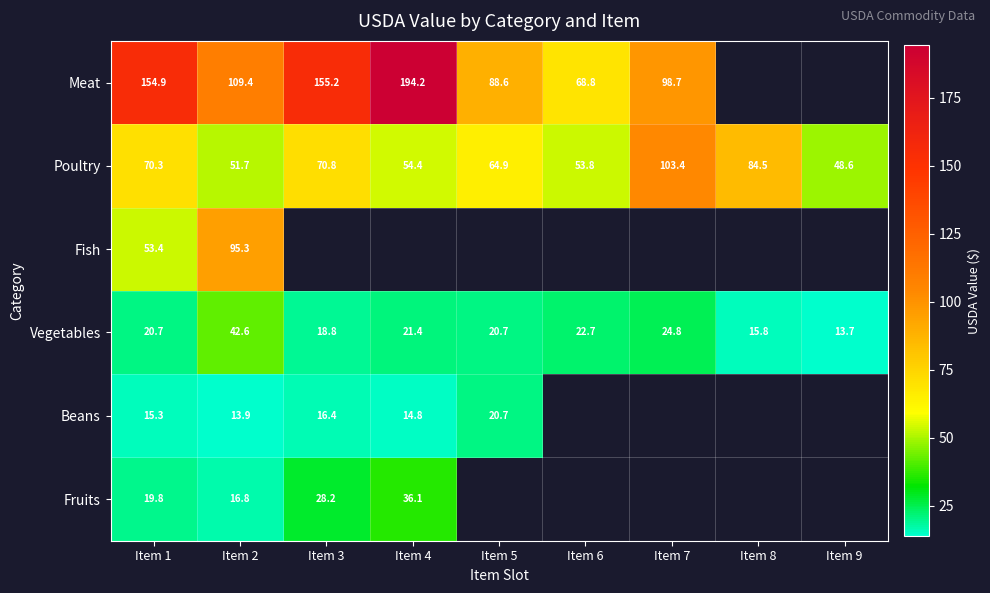

The value of Vegetables at Item 6 is 31.2. True or false?

False